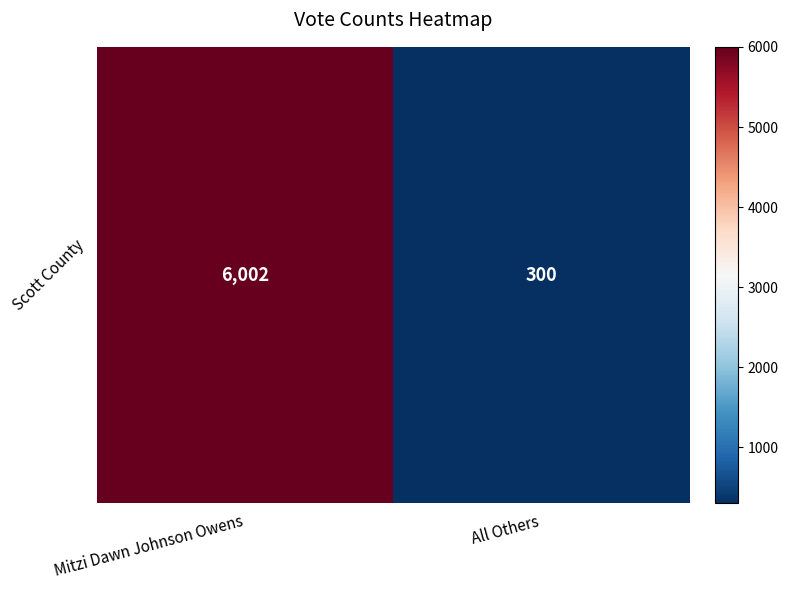

How many values are between 300 and 6002?

2